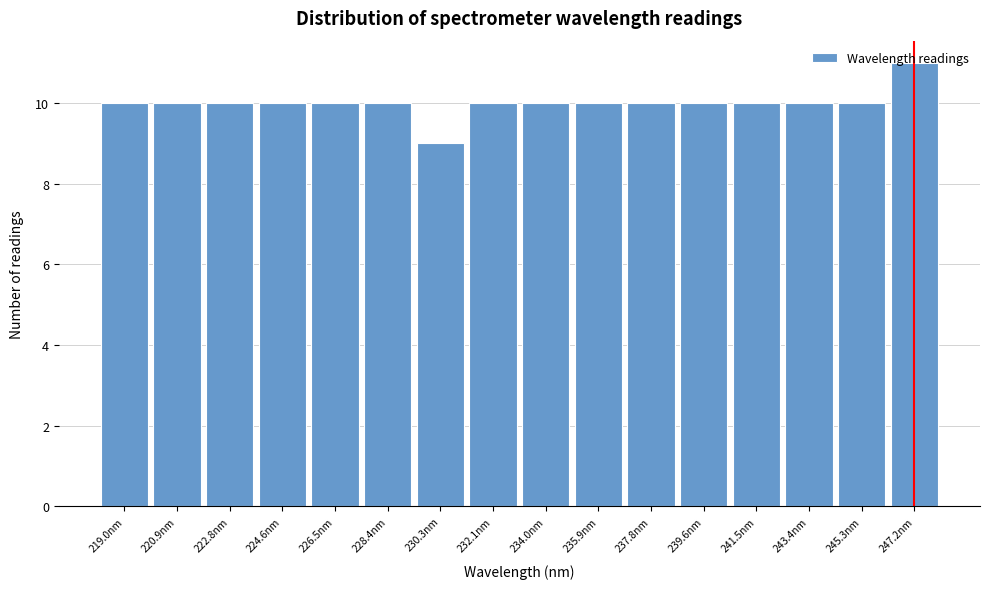

Reading left to right, transcribe this chart: for each bar, give the range it covers on the x-axis and its height. Neither the bar edges nor the heights are printed on the chart, so give them approximately, as read against the axes.

218.0 to 220.0: 10
220.0 to 221.8: 10
221.8 to 223.6: 10
223.6 to 225.6: 10
225.6 to 227.4: 10
227.4 to 229.4: 10
229.4 to 231.2: 9
231.2 to 233.0: 10
233.0 to 235.0: 10
235.0 to 236.8: 10
236.8 to 238.8: 10
238.8 to 240.6: 10
240.6 to 242.4: 10
242.4 to 244.4: 10
244.4 to 246.2: 10
246.2 to 248.0: 11